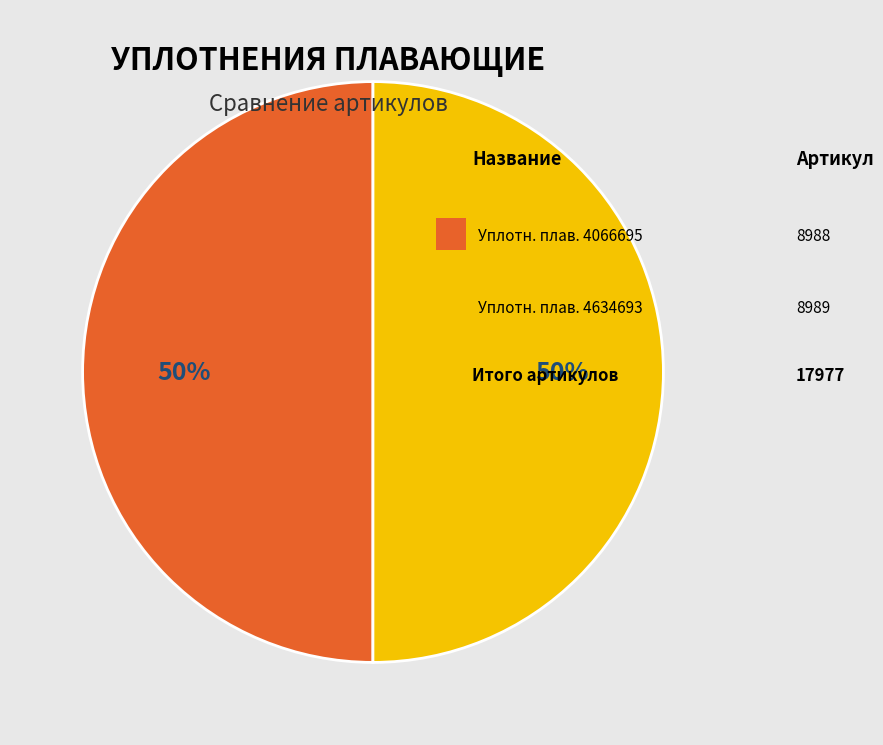

To the nearest percent, what is the average slice percentage?

50%